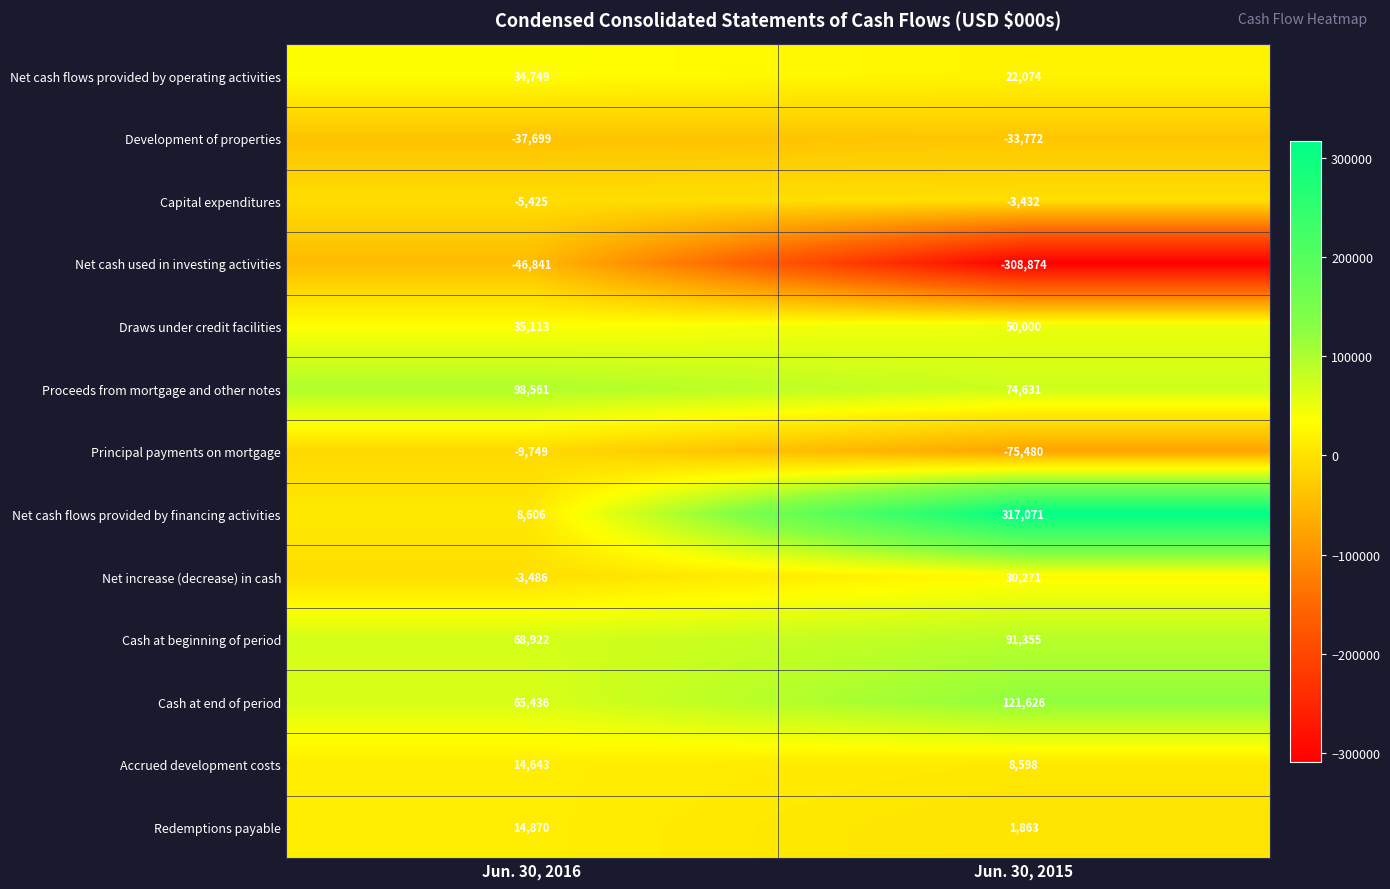

Reading left to right, transcribe all the data shown in this chart.

Net cash flows provided by operating activities: 34749	22074
Development of properties: -37699	-33772
Capital expenditures: -5425	-3432
Net cash used in investing activities: -46841	-308874
Draws under credit facilities: 35113	50000
Proceeds from mortgage and other notes: 98561	74631
Principal payments on mortgage: -9749	-75480
Net cash flows provided by financing activities: 8606	317071
Net increase (decrease) in cash: -3486	30271
Cash at beginning of period: 68922	91355
Cash at end of period: 65436	121626
Accrued development costs: 14643	8598
Redemptions payable: 14870	1863